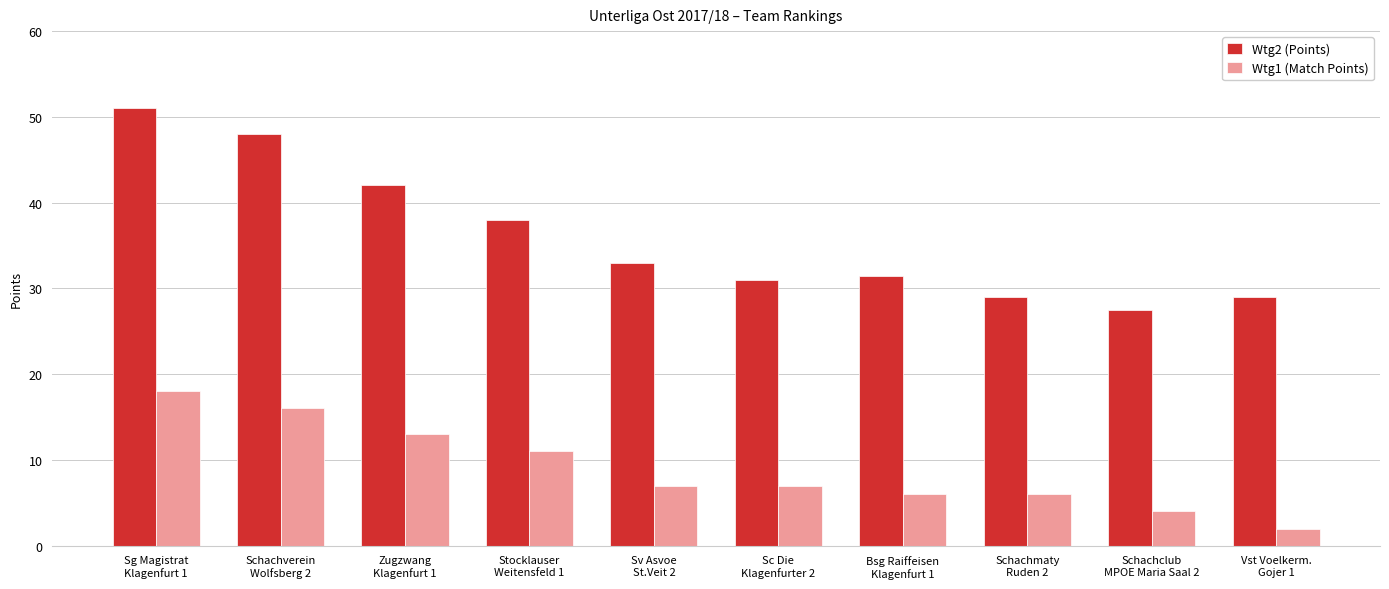

Which series changed the most between Sg Magistrat
Klagenfurt 1 and Schachmaty
Ruden 2?

Wtg2 (Points)